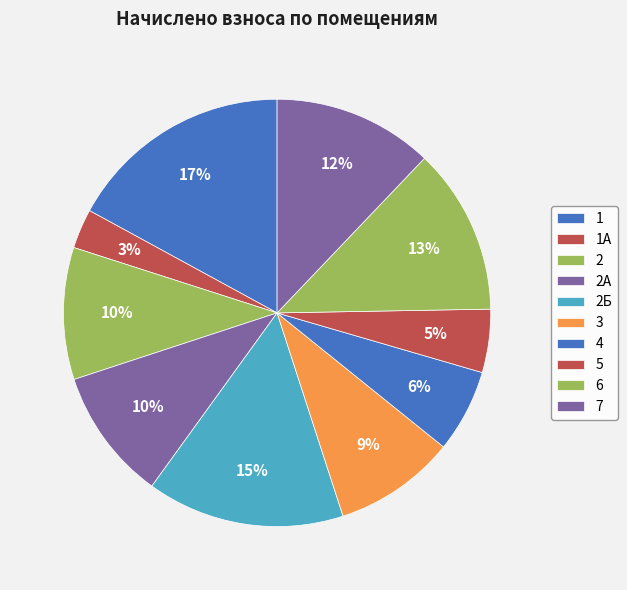

Does 5 account for over 50% of the chart?

No